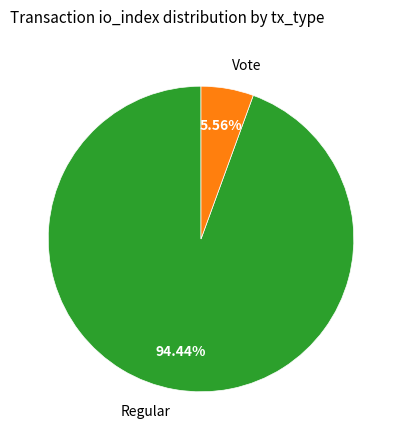

To the nearest percent, what is the difference between the largest and smallest slice percentages?

89%